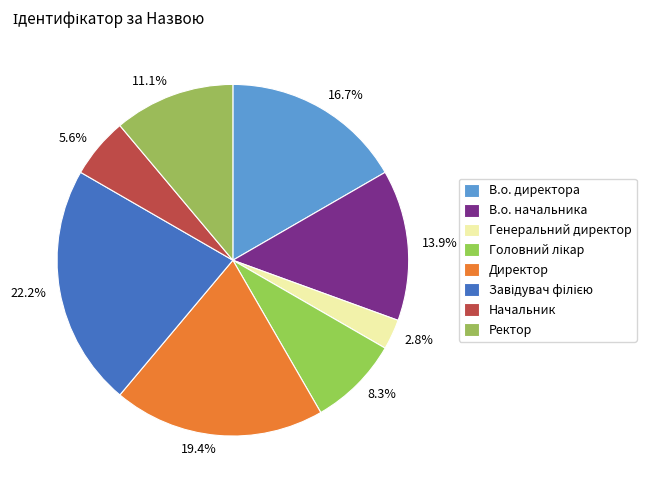

Count the number of slices in the pie.

8